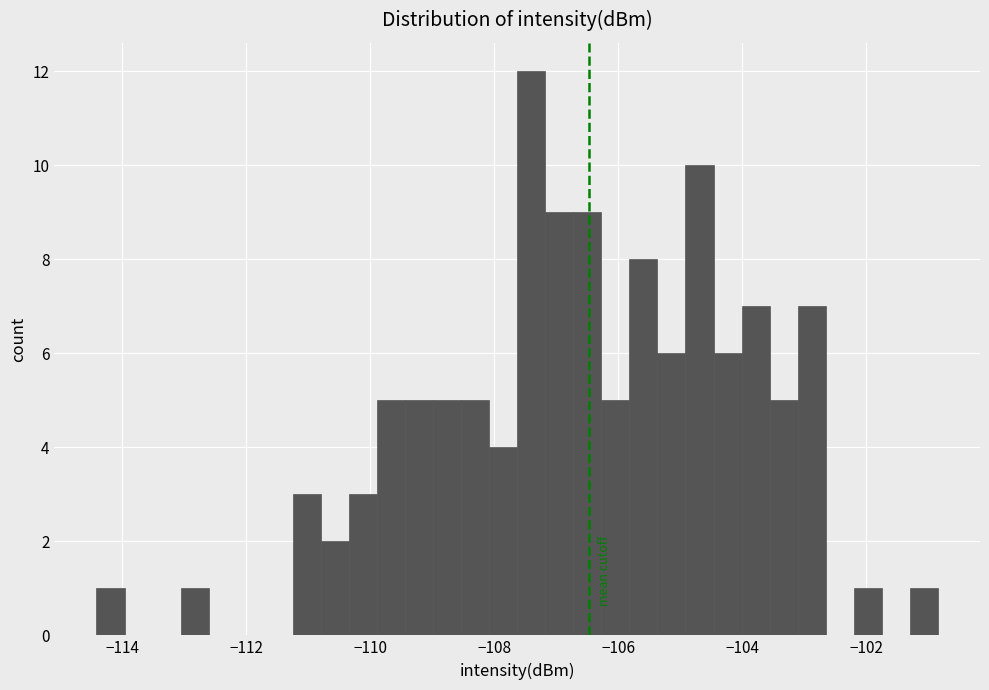

Read against the x-axis, roughly where is the centre of the tallest bar?

-107.4